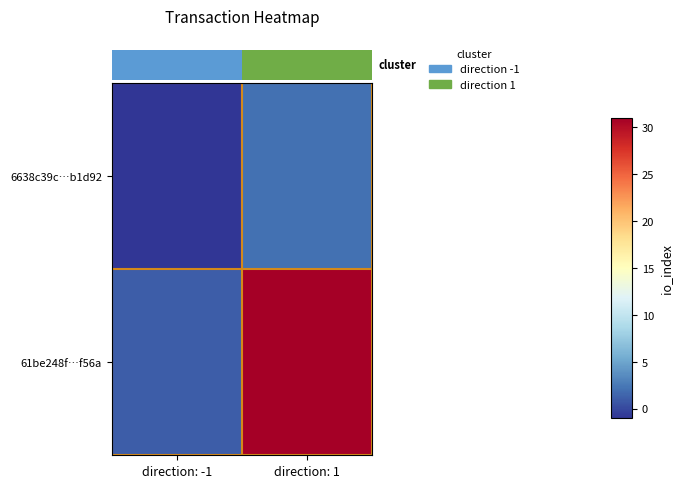

Count the number of data series in this chart.

2